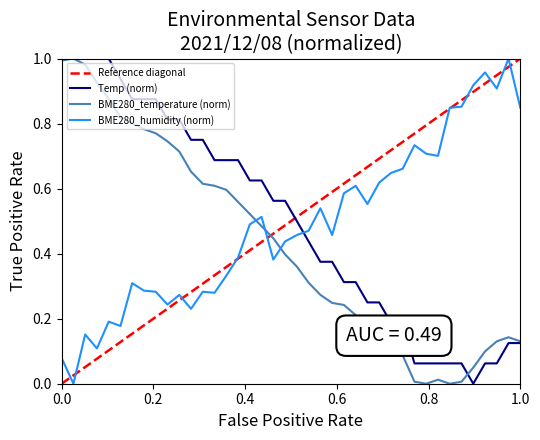

Which series ends up on top after the final intersection of BME280_humidity (norm) and BME280_temperature (norm)?

BME280_humidity (norm)